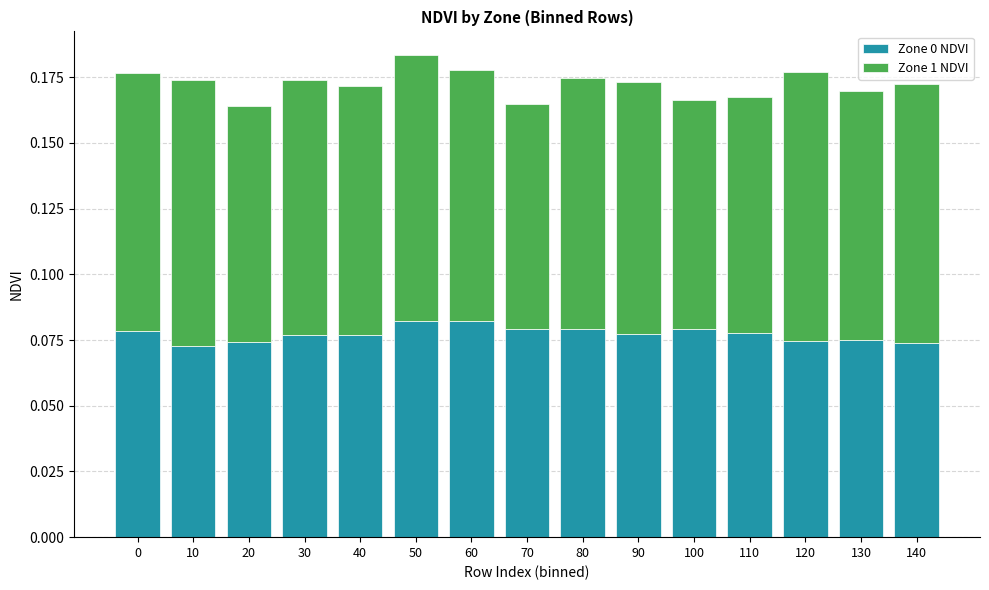

How many Zone 0 NDVI values are between 0 and 1?

15